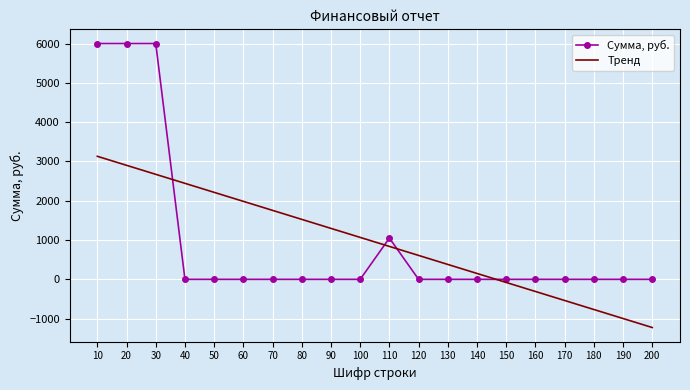

Which category has the lowest value in the Тренд series?

200